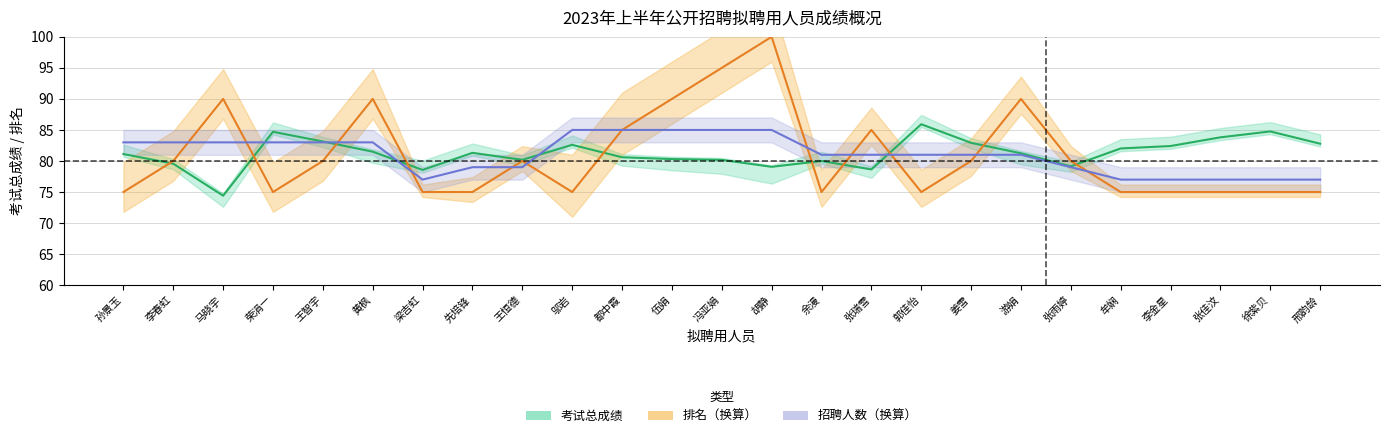

At how many categories does at least one series exceed 90?

2